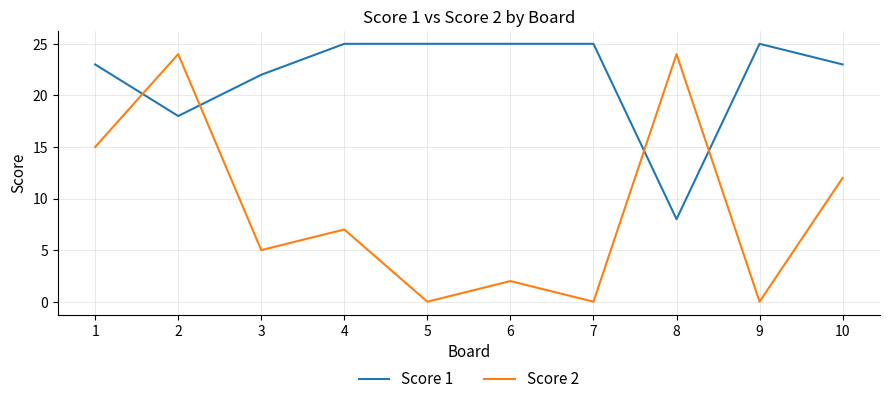

What are all the series names shown in the legend?

Score 1, Score 2